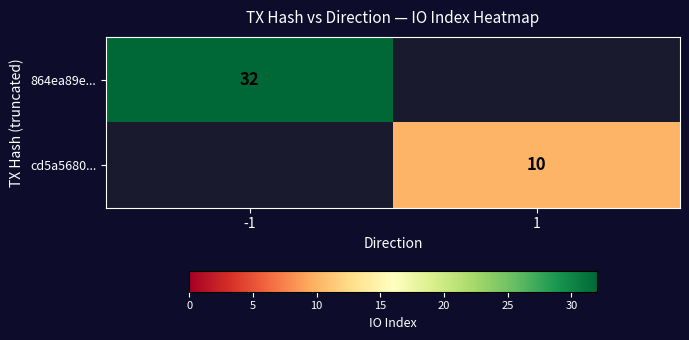

The 864ea89e... series shows 21 at -1. True or false?

False